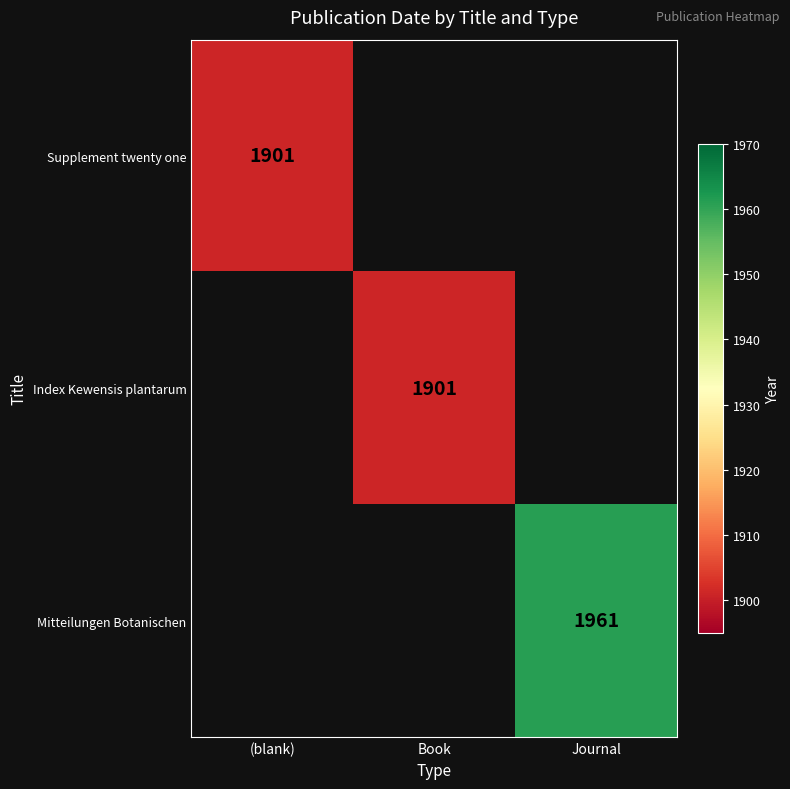

The Supplement twenty one series shows 2872 at (blank). True or false?

False